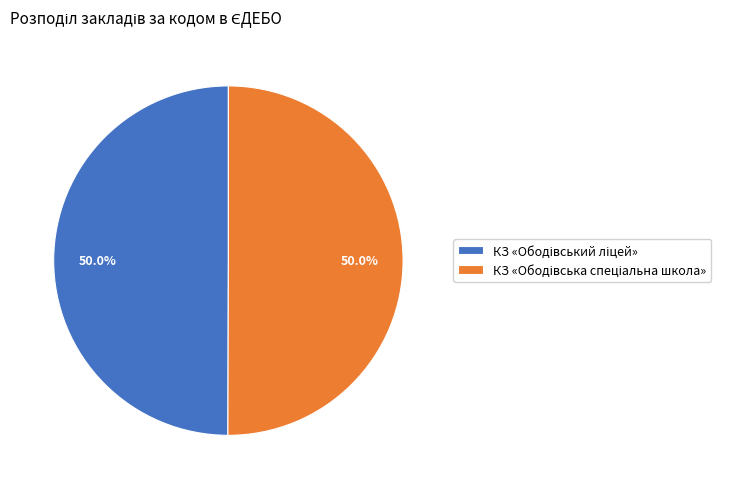

Which category has the biggest portion of the pie?

КЗ «Ободівська спеціальна школа»